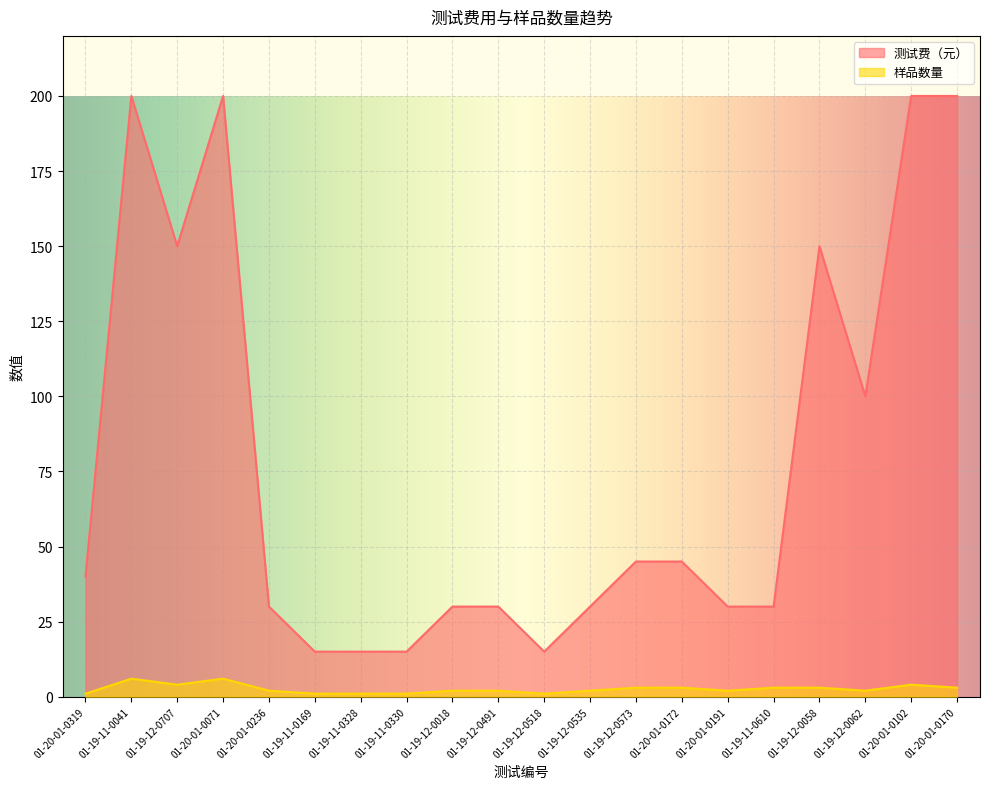

Rank the categories by 样品数量 value from highest to lowest.

01-19-11-0041, 01-20-01-0071, 01-19-12-0707, 01-20-01-0102, 01-19-12-0573, 01-20-01-0172, 01-19-11-0610, 01-19-12-0058, 01-20-01-0170, 01-20-01-0236, 01-19-12-0018, 01-19-12-0491, 01-19-12-0535, 01-20-01-0191, 01-19-12-0062, 01-20-01-0319, 01-19-11-0169, 01-19-11-0328, 01-19-11-0330, 01-19-12-0518